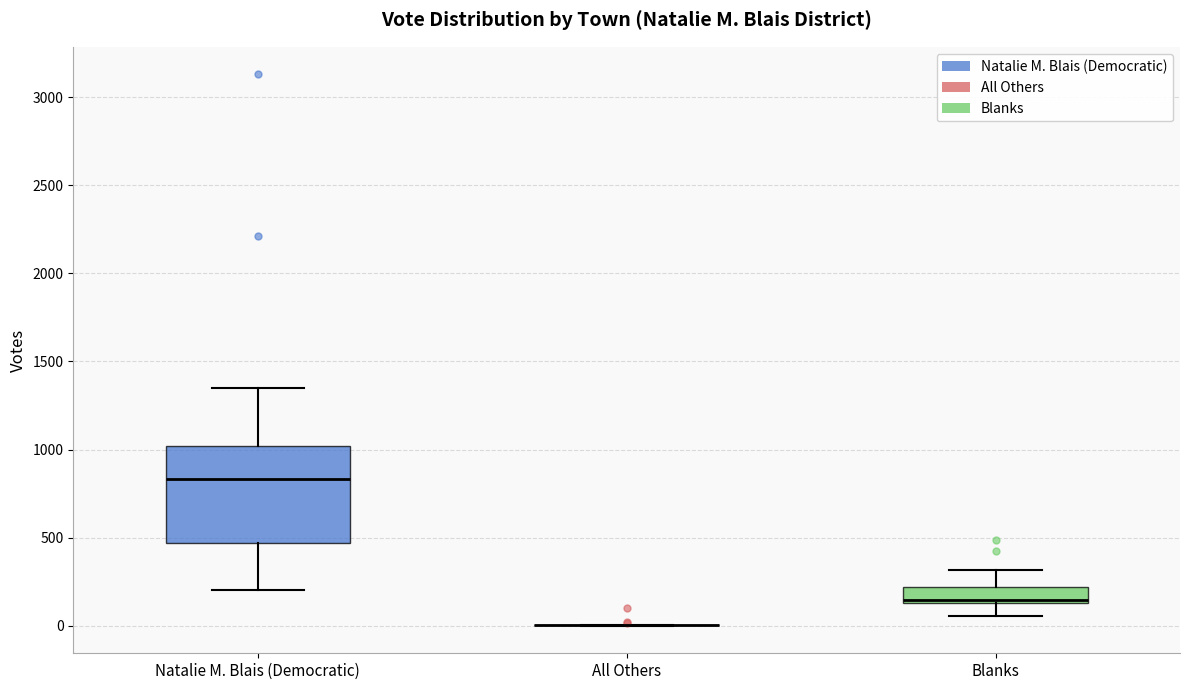

Reading left to right, read every box against the y-axis: the position of its median line, the range the box covers, and the ends of its whiskers. The values are not printed on the chart, so give them approximately, as read against the axis.

Natalie M. Blais (Democratic): median 850, box 450 to 1000, whiskers 200 to 1350
All Others: box collapsed to a line at 0, whiskers 0 to 0
Blanks: median 150 (just above the box's lower edge), box 150 to 200, whiskers 50 to 300